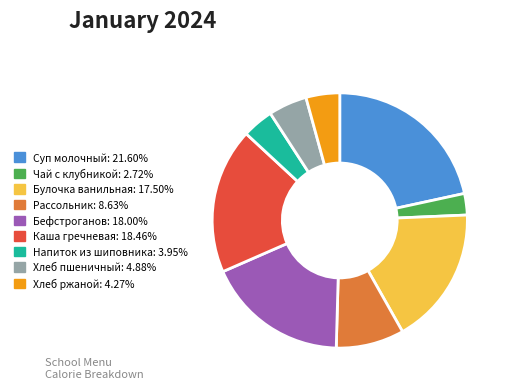

What is the ratio of the value at Чай с клубникой to the value at Напиток из шиповника?

0.7